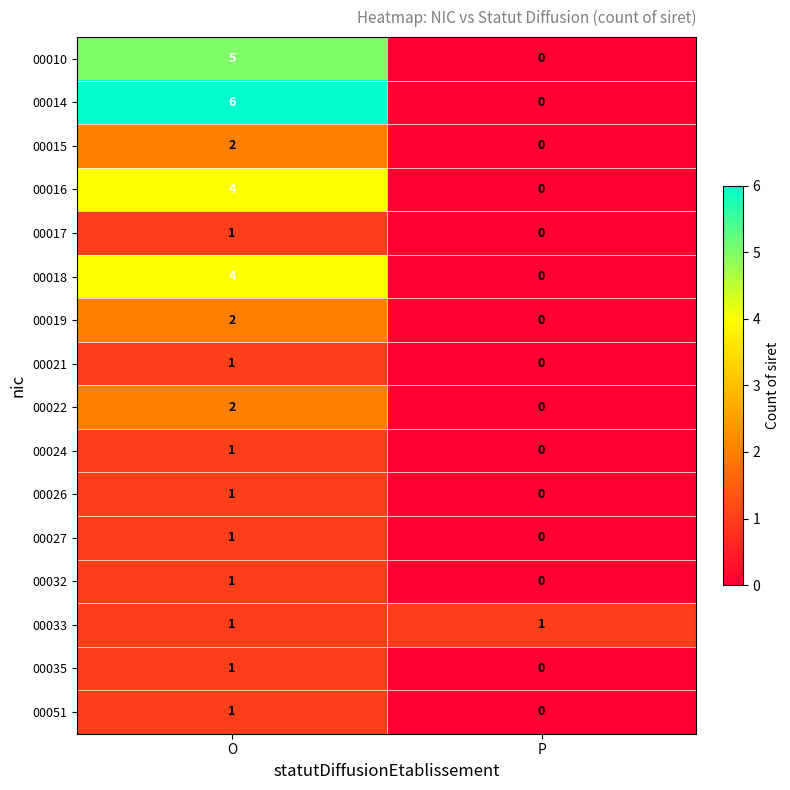

At how many categories does at least one series exceed 3?

1